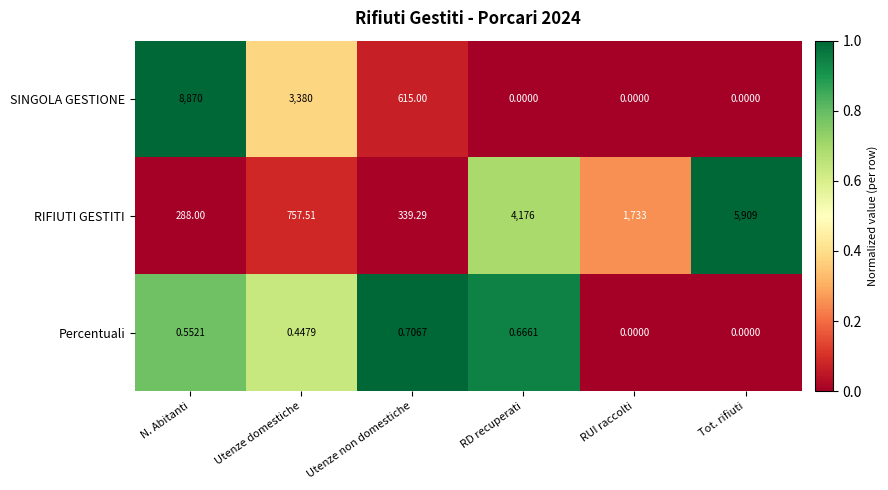

At which category is the sum across all series the highest?

N. Abitanti